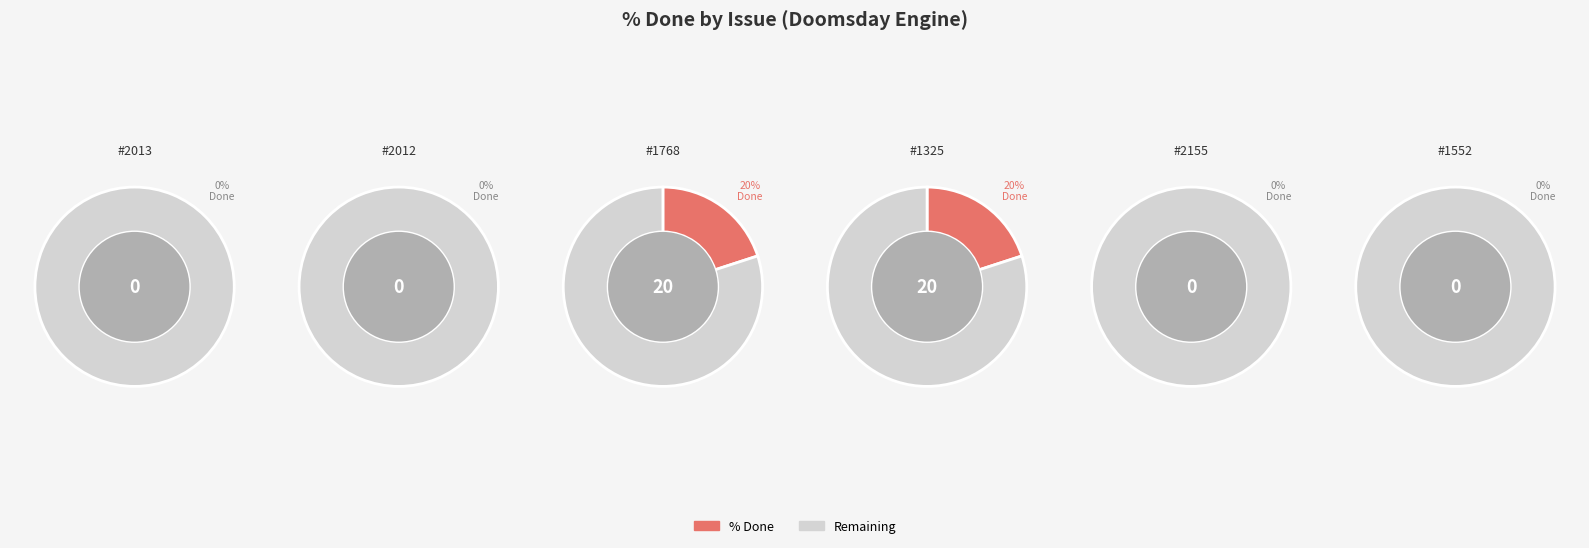

The 1325 slice represents 37% of the pie. True or false?

False